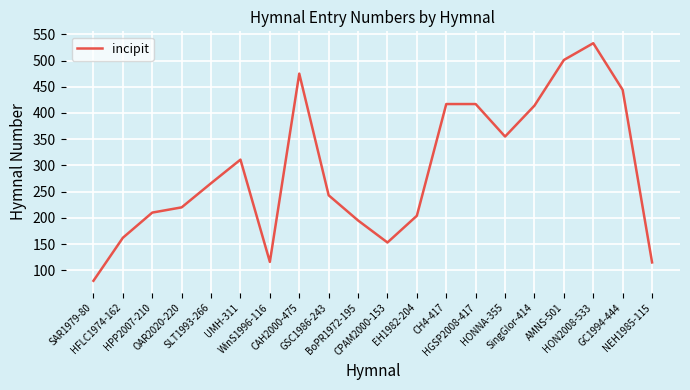

What position from the right is CPAM2000-153?

10